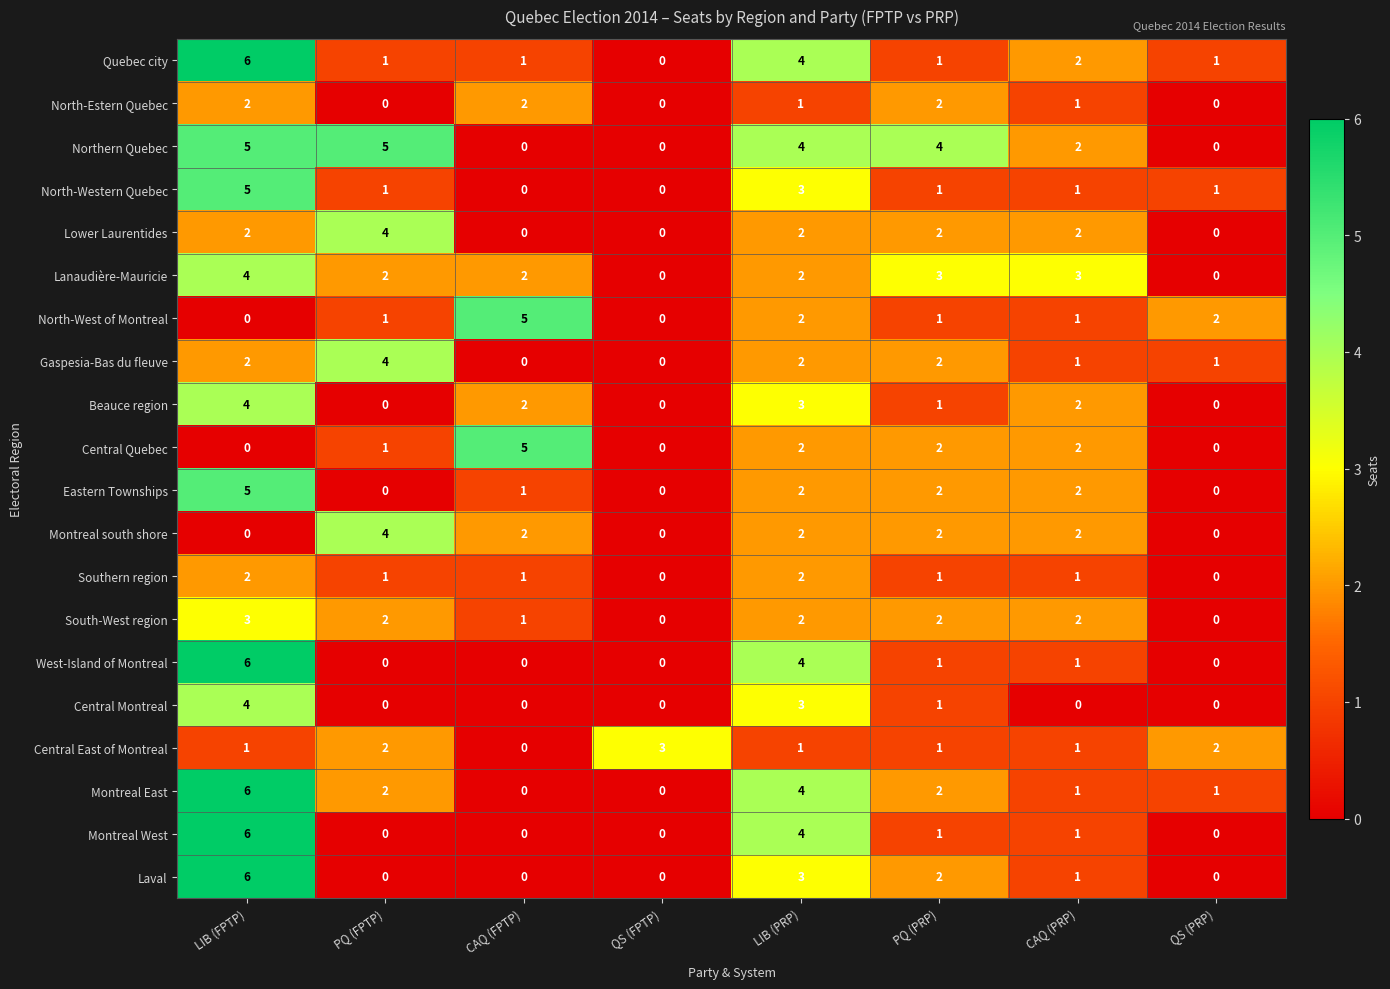

At which category does the chart reach its peak across all series?

LIB (FPTP)